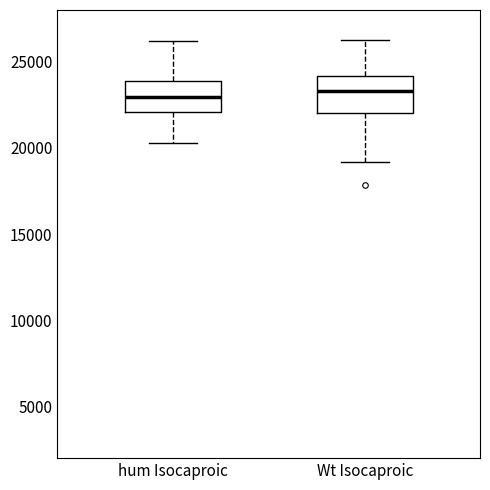

Where does the median line of the box for hum Isocaproic sit on the y-axis? The values are not printed on the chart, so give them approximately, as read against the axis.

23000